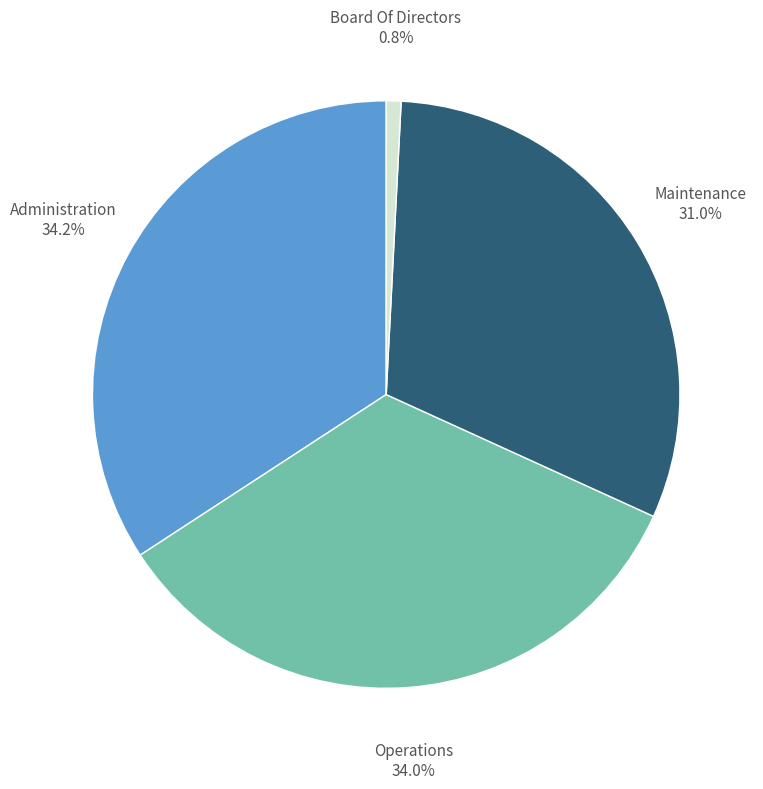

How many segments does this pie chart have?

4